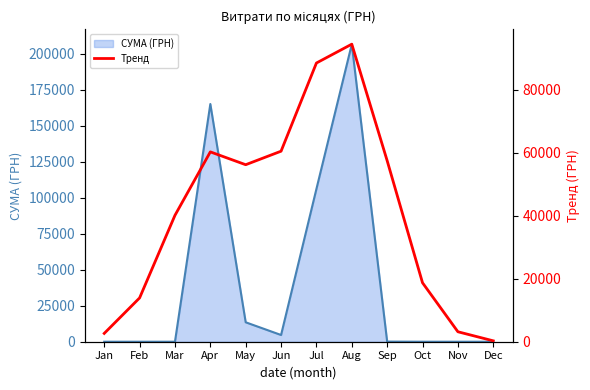

At which label is СУМА (ГРН) closest to 103315?

Jul